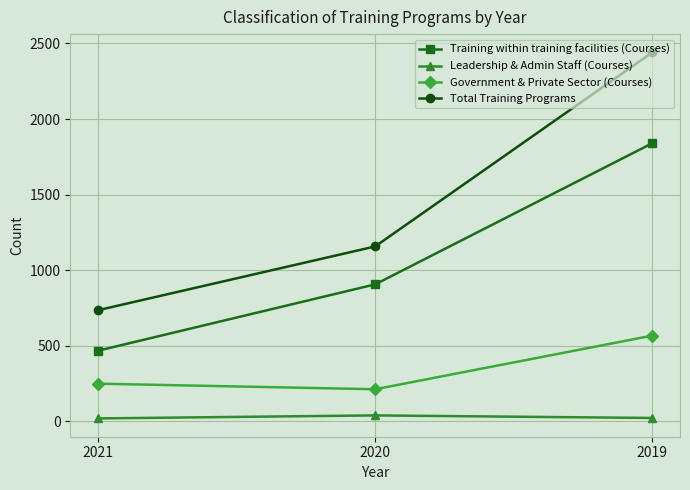

What is the total value across all series at 2020?

2314